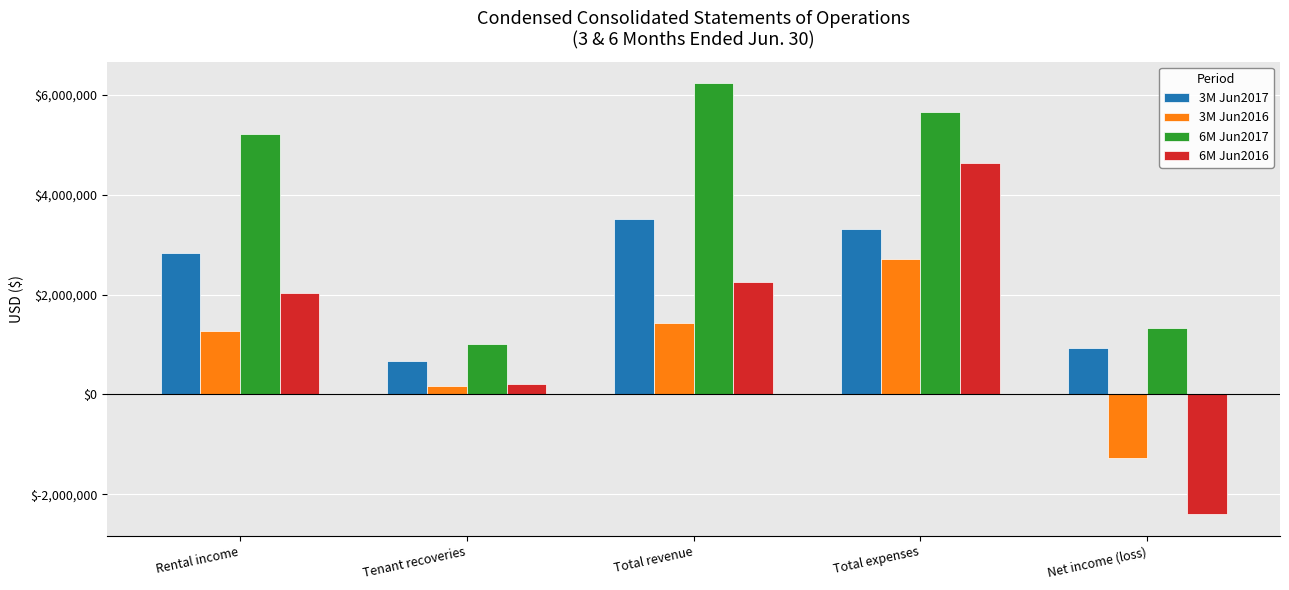

What is the highest value of the 6M Jun2017 series?

6234218